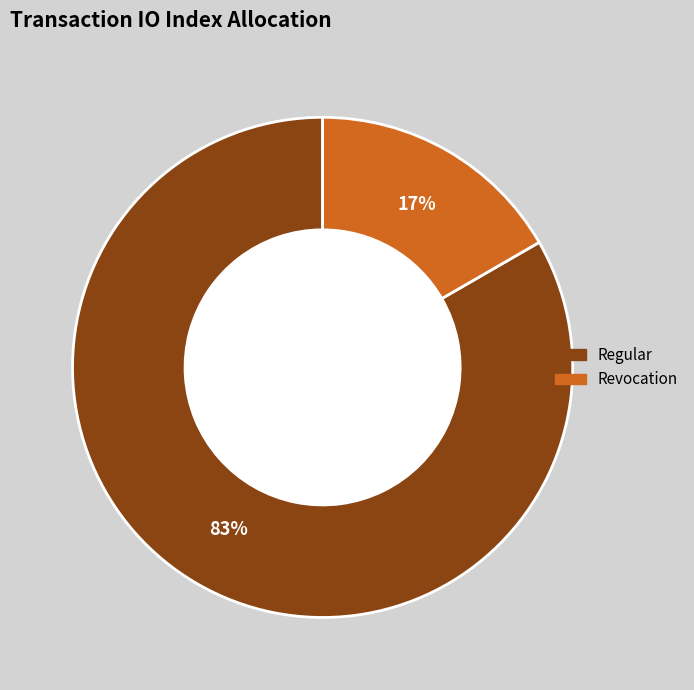

What is the largest slice in the pie chart?

Regular